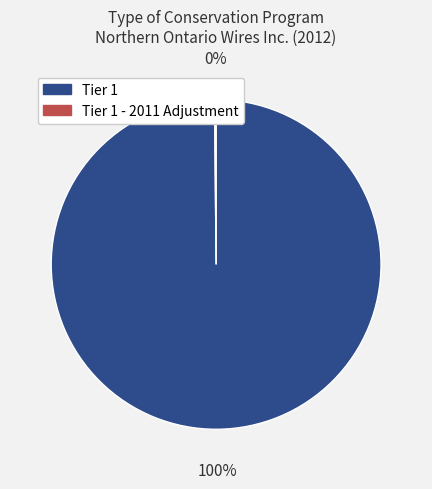

To the nearest percent, what is the difference between the largest and smallest slice percentages?

100%